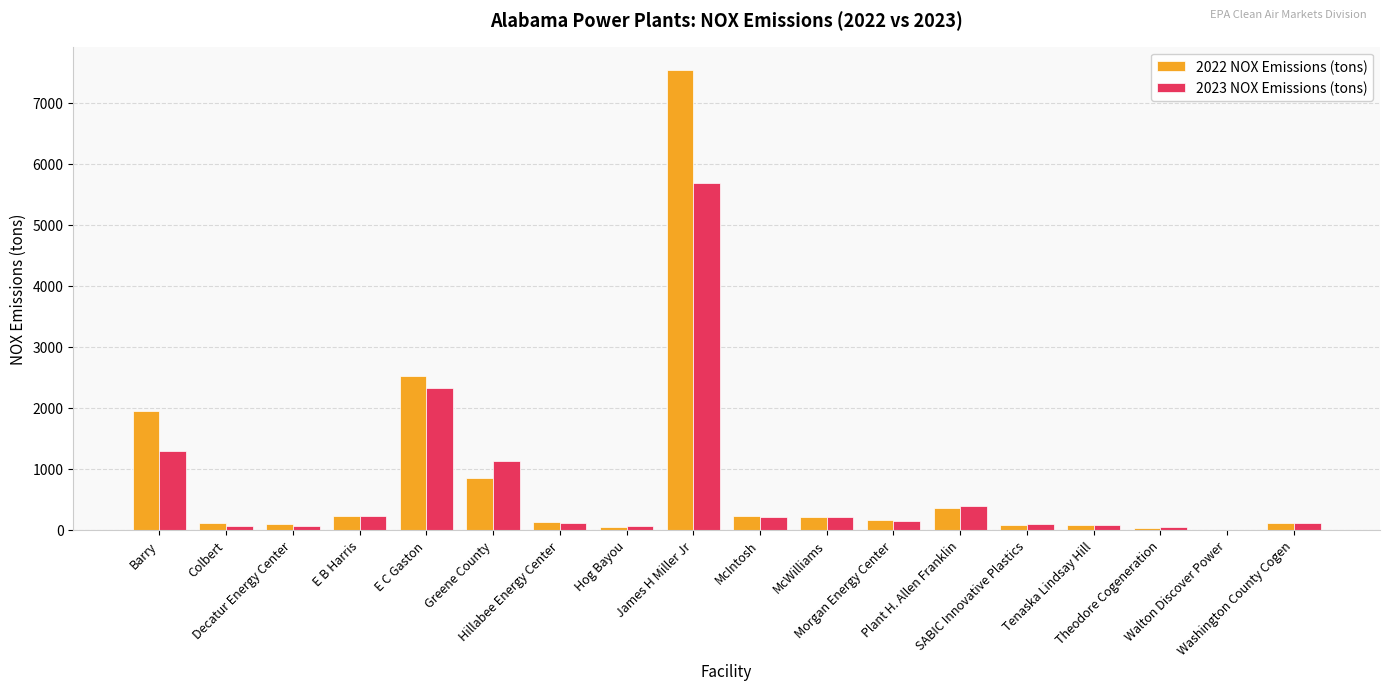

What is the maximum value shown in the chart?

7538.1